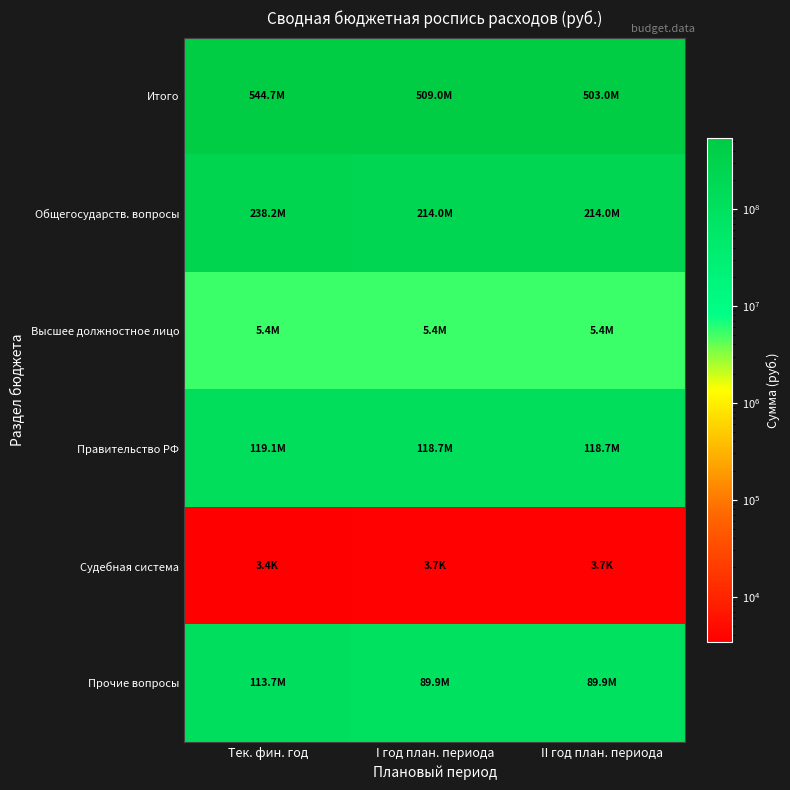

Reading left to right, list all the values displayed in this chart.

Итого: Тек. фин. год=544678895.8	I год план. периода=508969553.5	II год план. периода=502954044.5
Общегосударств. вопросы: Тек. фин. год=238154490.5	I год план. периода=213994377.0	II год план. периода=213994377.0
Высшее должностное лицо: Тек. фин. год=5396268.1	I год план. периода=5396268.1	II год план. периода=5396268.1
Правительство РФ: Тек. фин. год=119063418.3	I год план. периода=118683201.4	II год план. периода=118683201.4
Судебная система: Тек. фин. год=3400.0	I год план. периода=3700.0	II год план. периода=3700.0
Прочие вопросы: Тек. фин. год=113691404.1	I год план. периода=89911207.5	II год план. периода=89911207.5